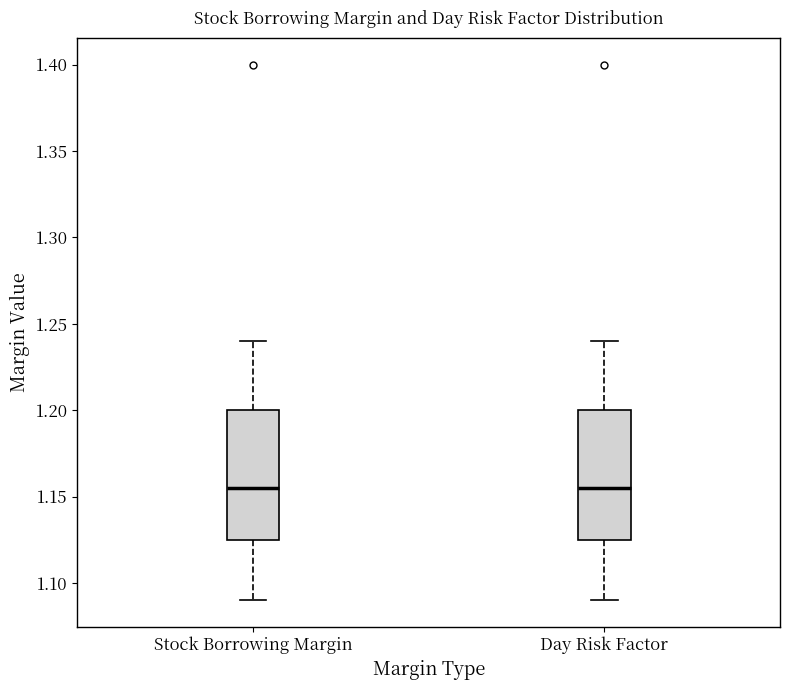

Reading left to right, read every box against the y-axis: the position of its median line, the range the box covers, and the ends of its whiskers. The values are not printed on the chart, so give them approximately, as read against the axis.

Stock Borrowing Margin: median 1.155, box 1.125 to 1.200, whiskers 1.090 to 1.240
Day Risk Factor: median 1.155, box 1.125 to 1.200, whiskers 1.090 to 1.240